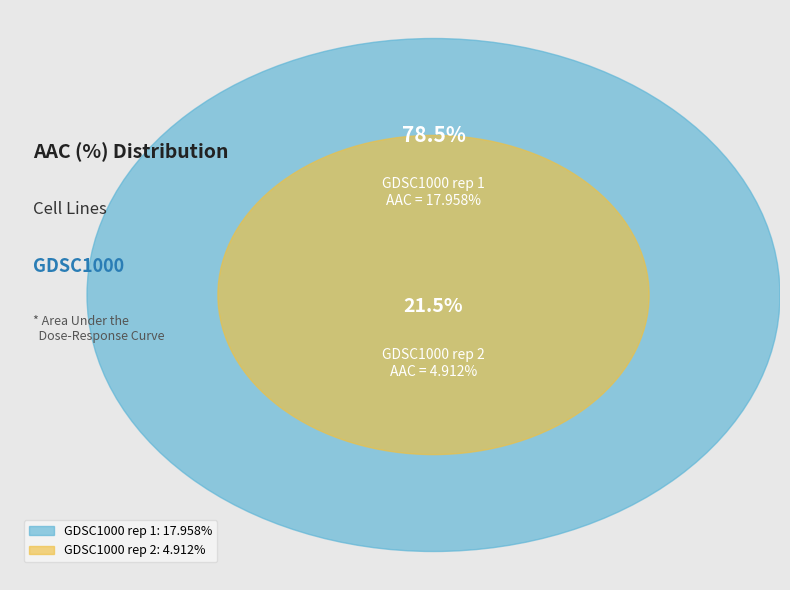

Count the number of slices in the pie.

2